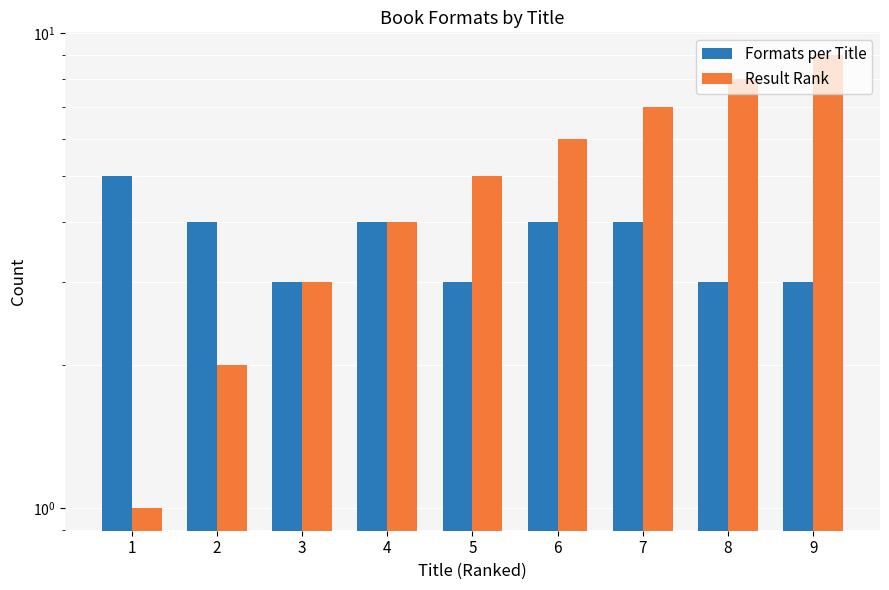

Is it true that Formats per Title equals 1 at 4?

False